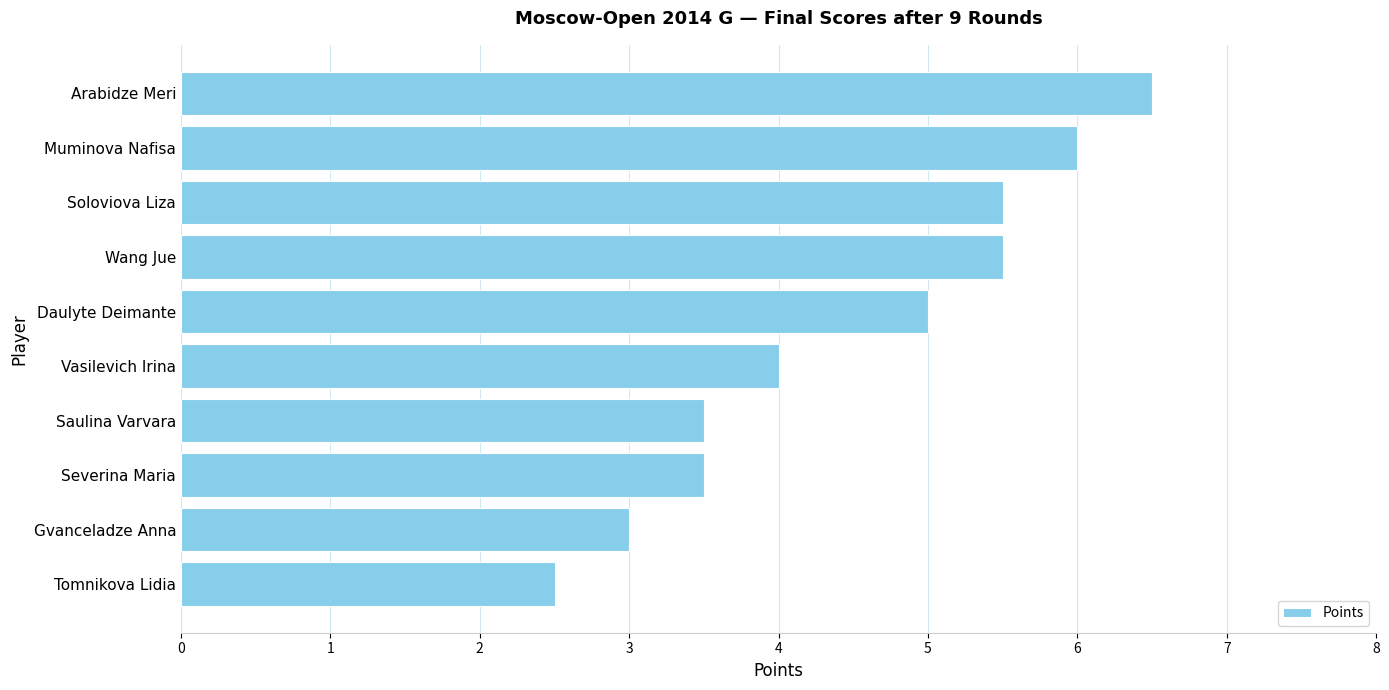

What is the sum of all values?

45.0